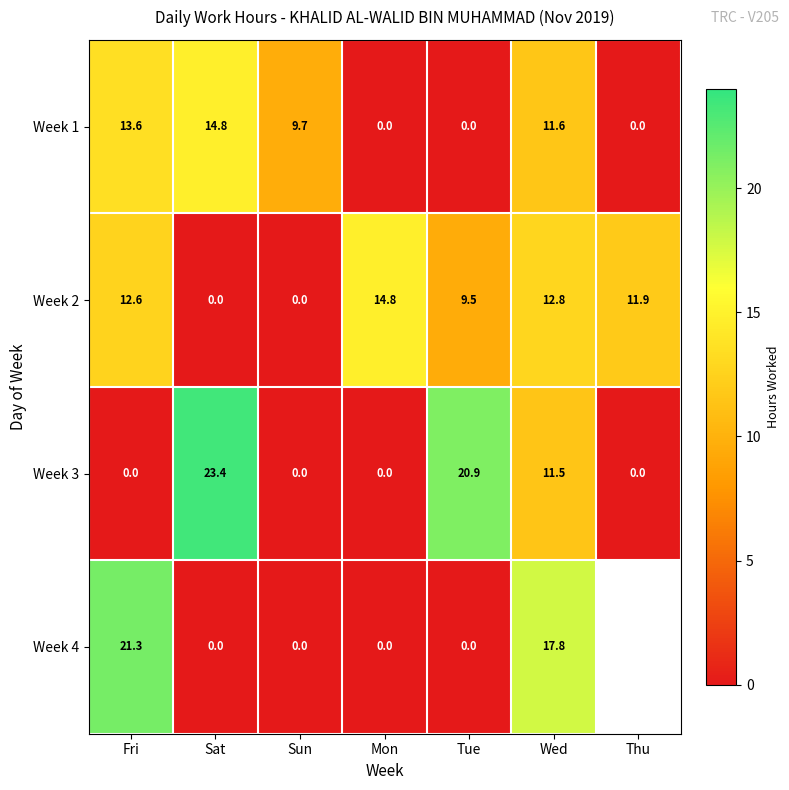

At how many categories does at least one series exceed 17?

4